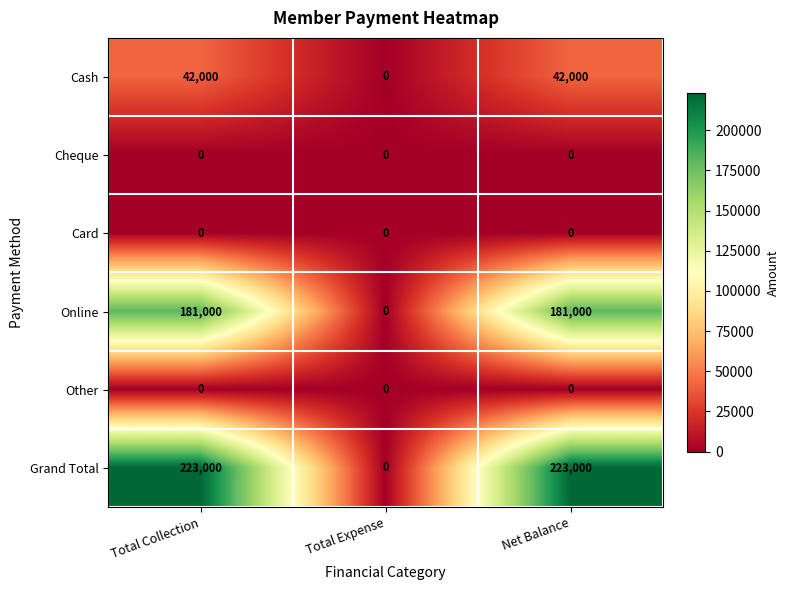

What is the highest value of the Online series?

181000